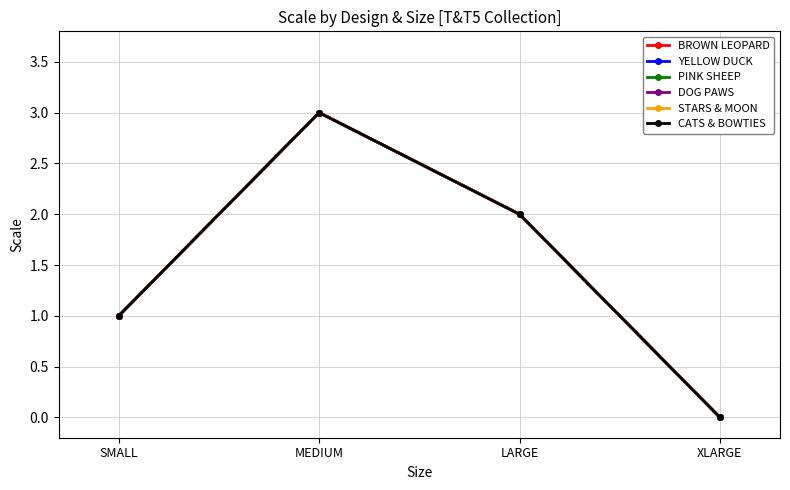

What is the average value of the PINK SHEEP series?

2